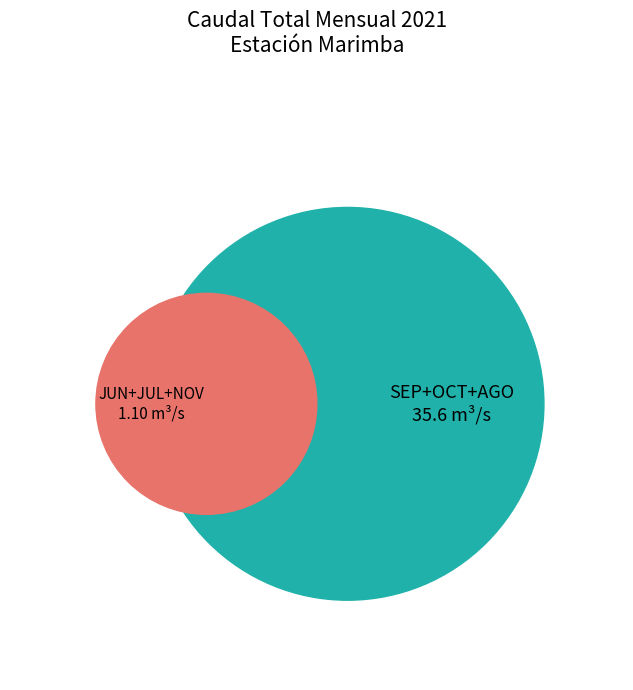

What is the total percentage of JUL and SEP?

31.3%